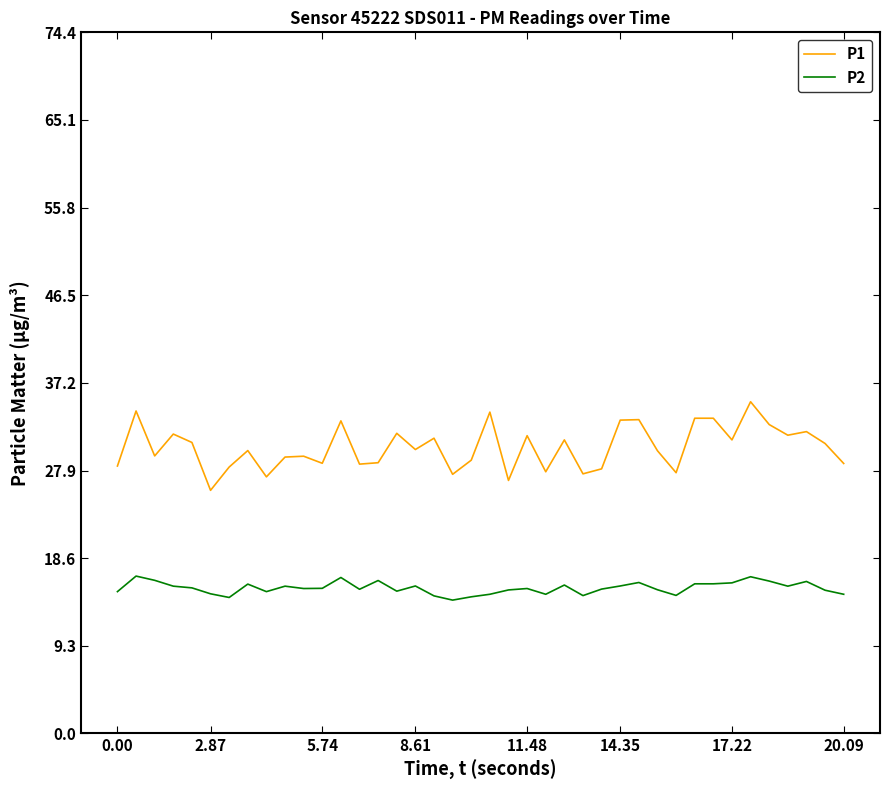

Which series has the largest total across all categories?

P1